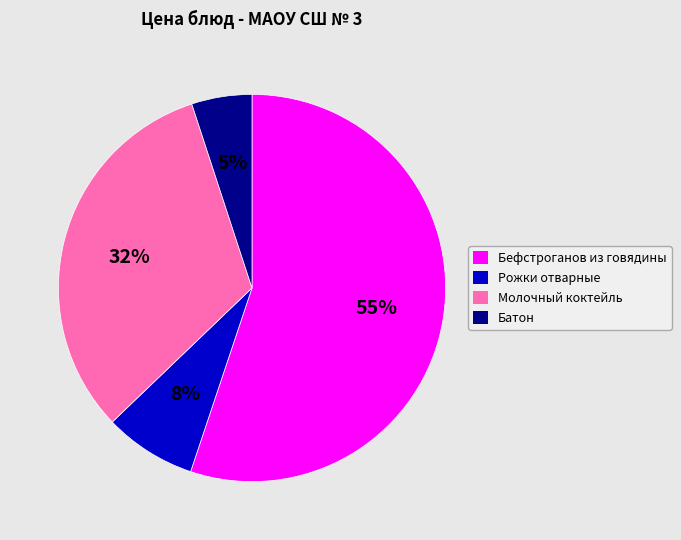

What is the largest slice in the pie chart?

Бефстроганов из говядины